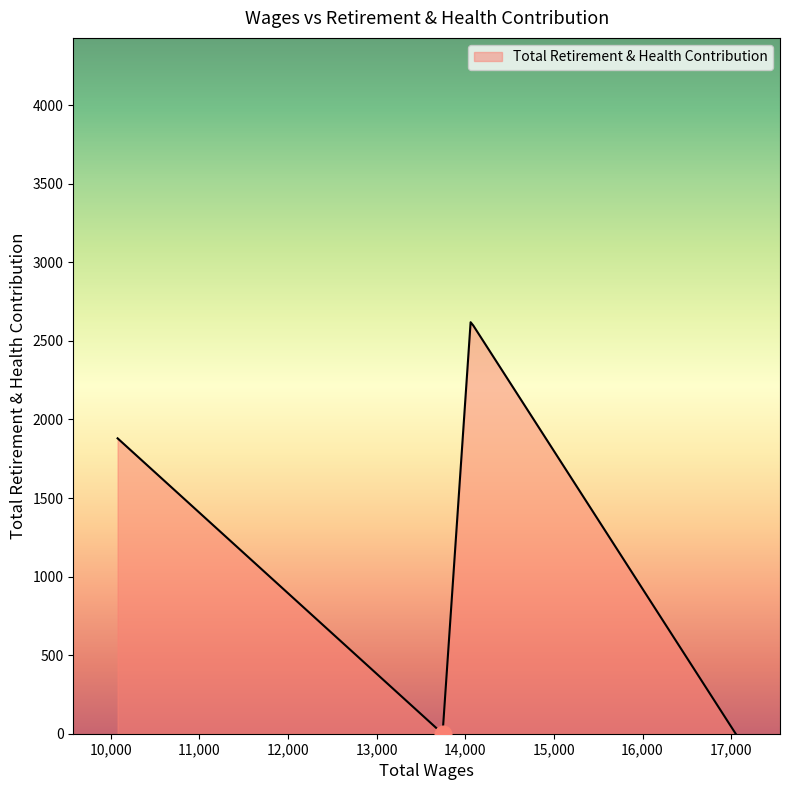

What is the difference between the maximum and minimum values?

2619